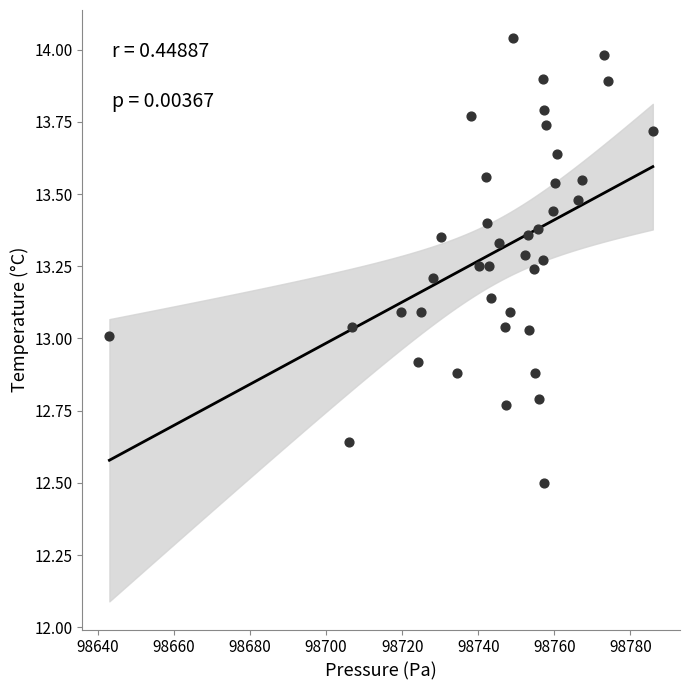

What is the range of X values (max minus min)?

142.9